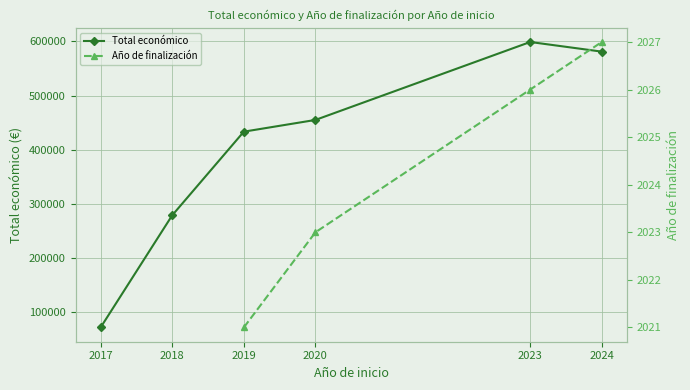

True or false: Año de finalización and Total económico cross at least once.

False